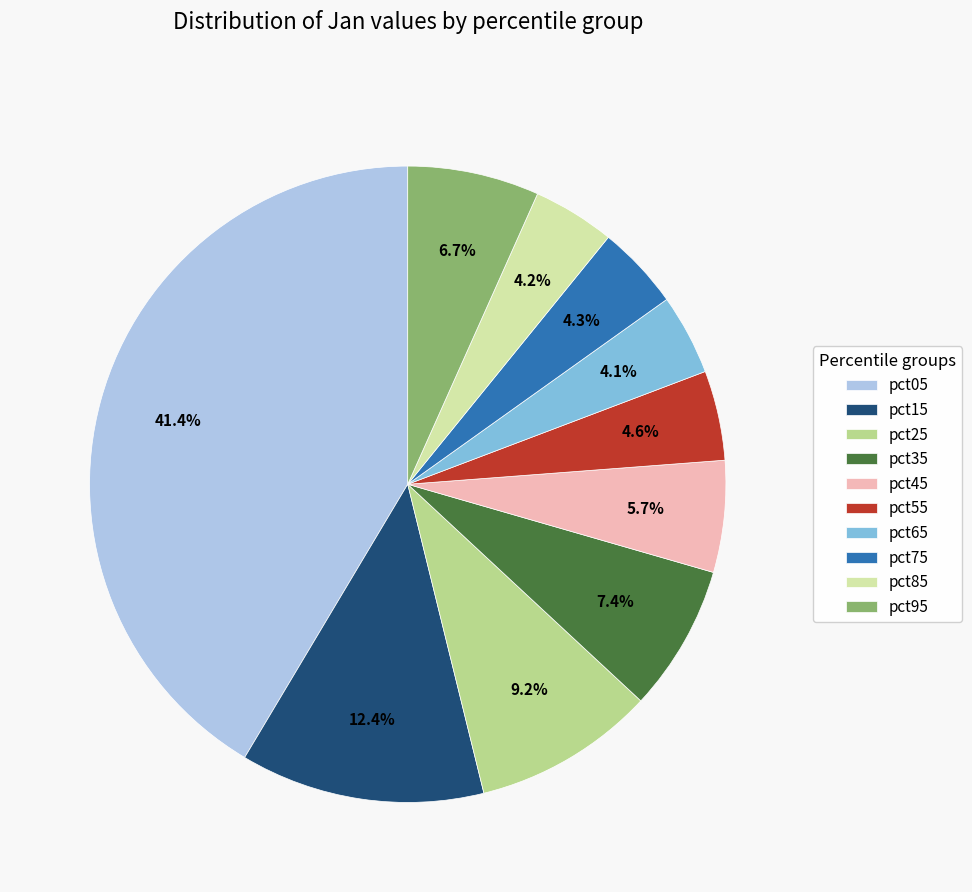

What portion of the pie excludes pct55?

95.4%